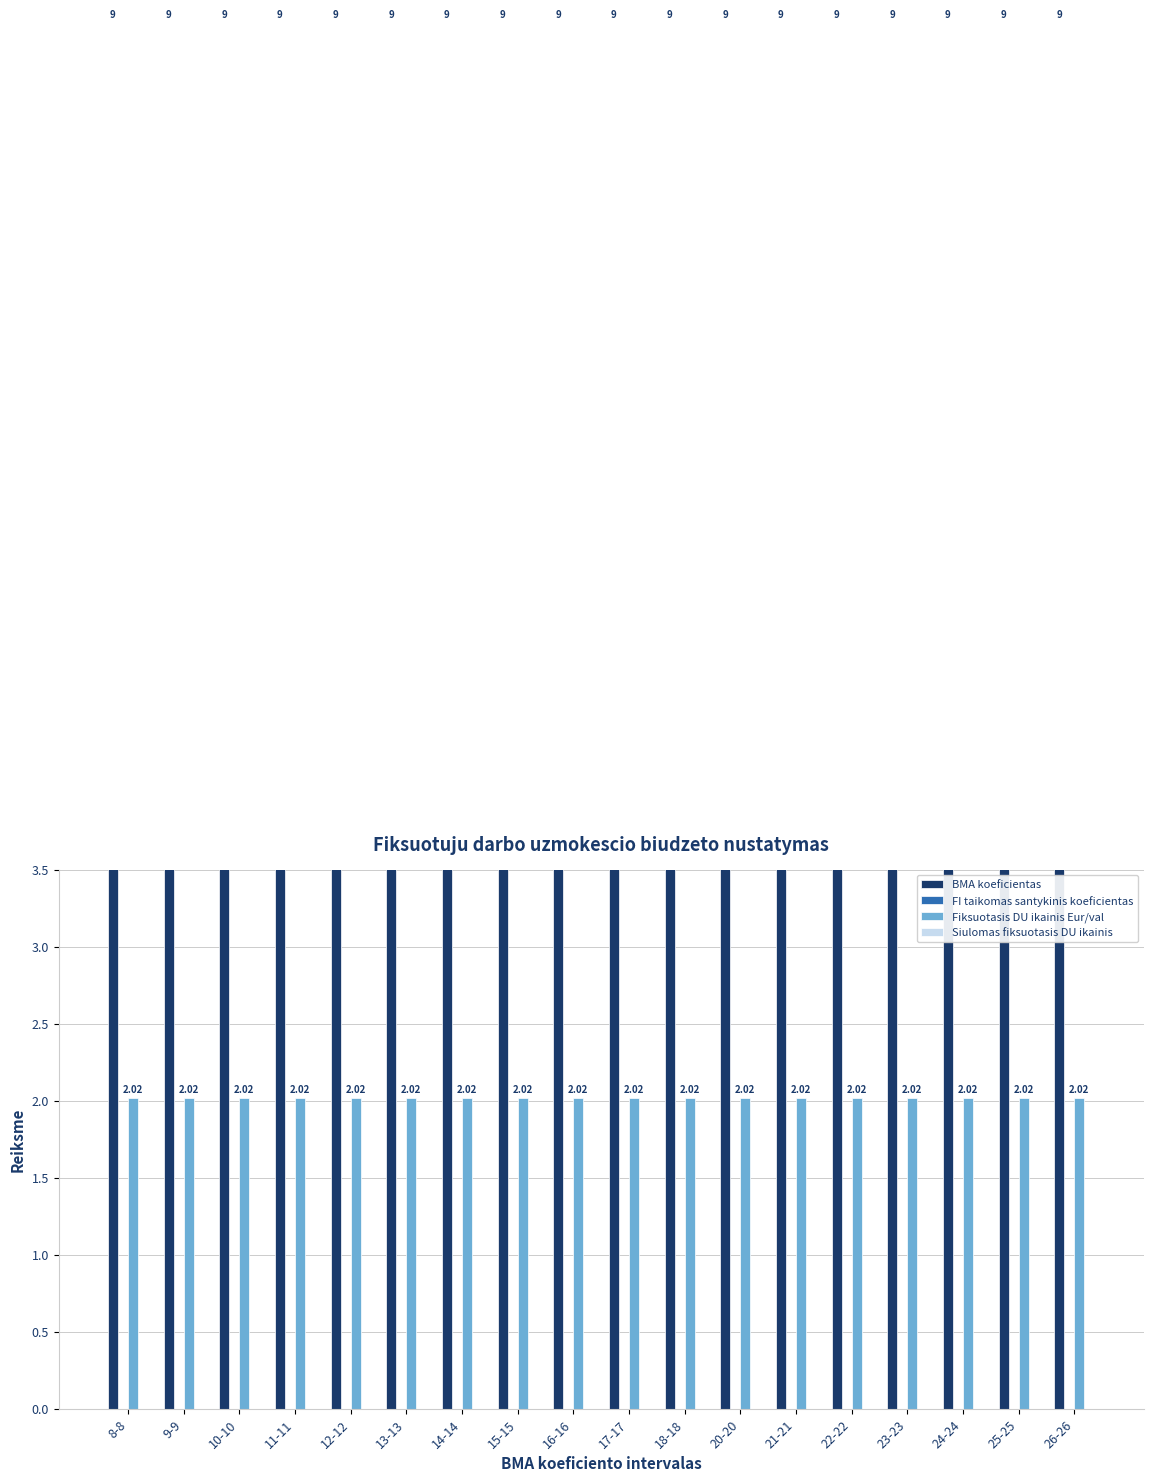

Reading right to left, extract all data points from this chart.

BMA koeficientas: 9.0	9.0	9.0	9.0	9.0	9.0	9.0	9.0	9.0	9.0	9.0	9.0	9.0	9.0	9.0	9.0	9.0	9.0
FI taikomas santykinis koeficientas: 0.0	0.0	0.0	0.0	0.0	0.0	0.0	0.0	0.0	0.0	0.0	0.0	0.0	0.0	0.0	0.0	0.0	0.0
Fiksuotasis DU ikainis Eur/val: 2.0	2.0	2.0	2.0	2.0	2.0	2.0	2.0	2.0	2.0	2.0	2.0	2.0	2.0	2.0	2.0	2.0	2.0
Siulomas fiksuotasis DU ikainis: 0.0	0.0	0.0	0.0	0.0	0.0	0.0	0.0	0.0	0.0	0.0	0.0	0.0	0.0	0.0	0.0	0.0	0.0